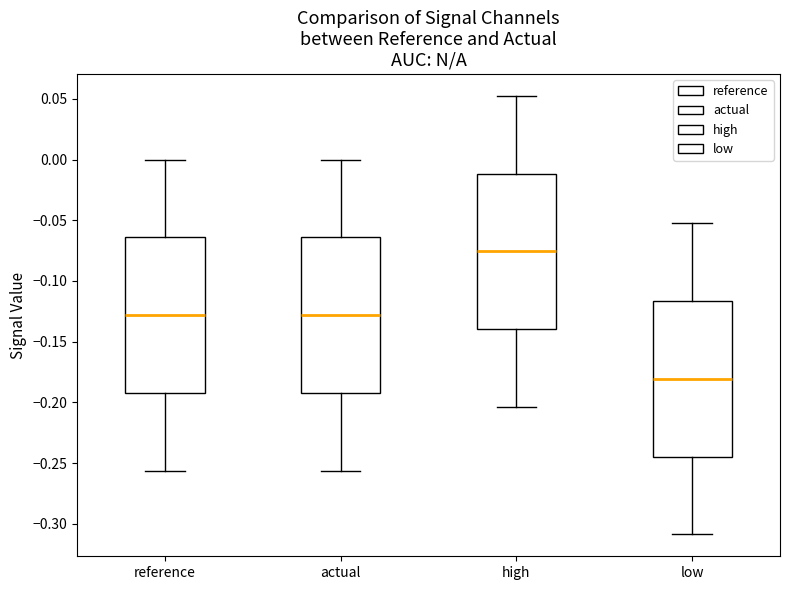

Where does the median line of the box for low sit on the y-axis? The values are not printed on the chart, so give them approximately, as read against the axis.

-0.180